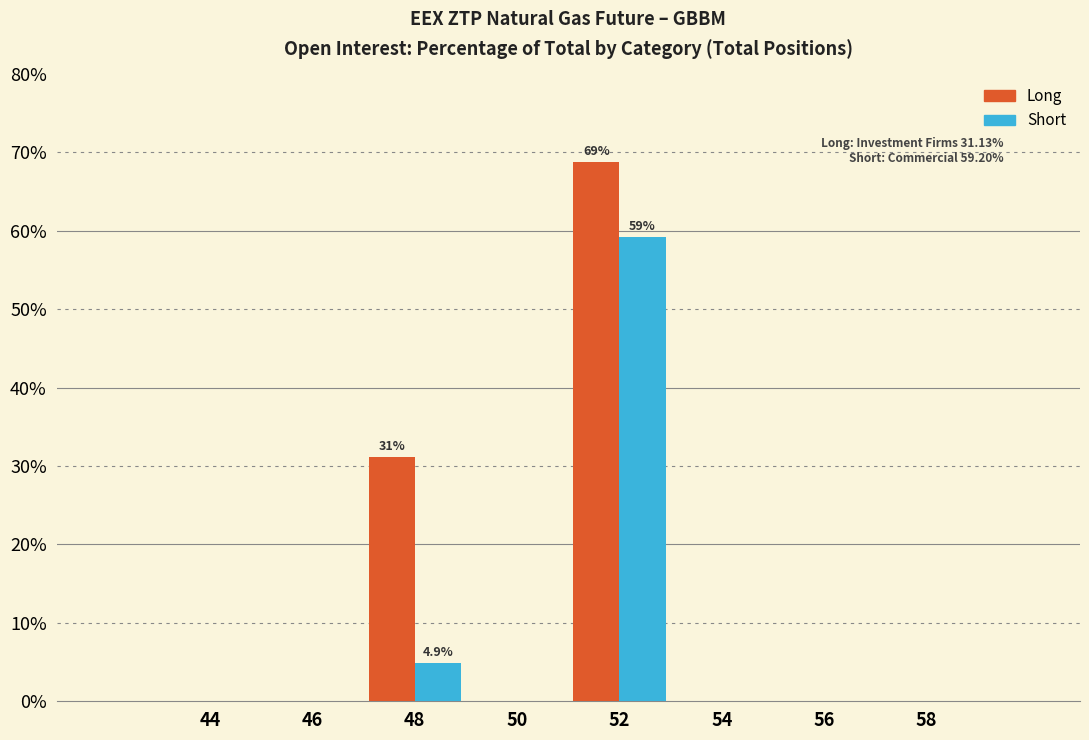

Reading right to left, what are all the values shown in this chart?

Long: 58=0.0	56=0.0	54=0.0	52=68.8	50=0.0	48=31.1	46=0.0	44=0.0
Short: 58=0.0	56=0.0	54=0.0	52=59.2	50=0.0	48=4.9	46=0.0	44=0.0